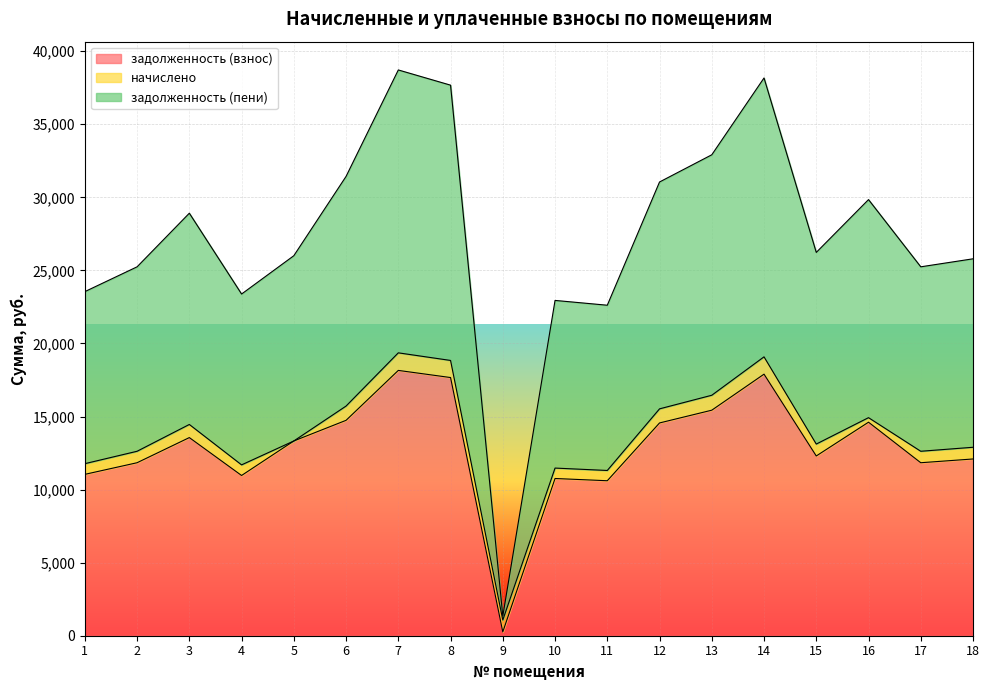

What is the highest value of the задолженность (взнос) series?

18155.8